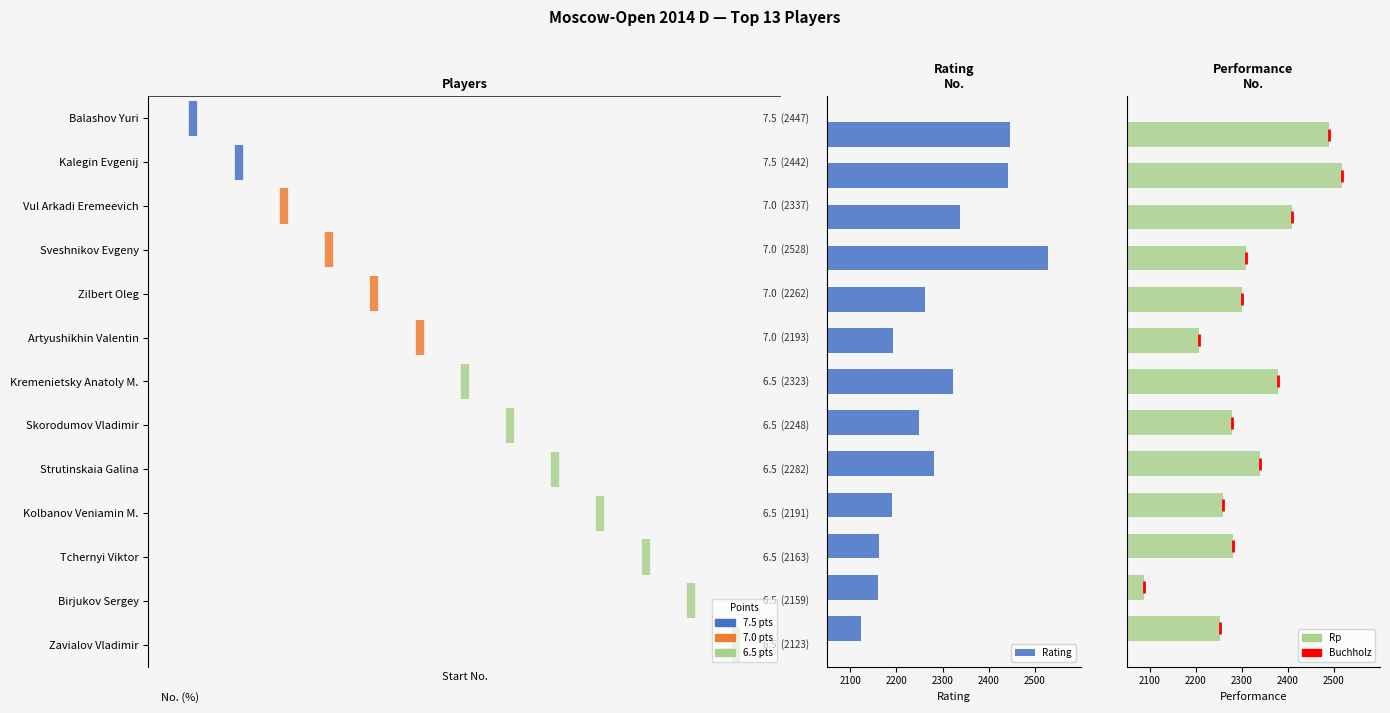

True or false: Rating has a value of 2323 at 6.

True